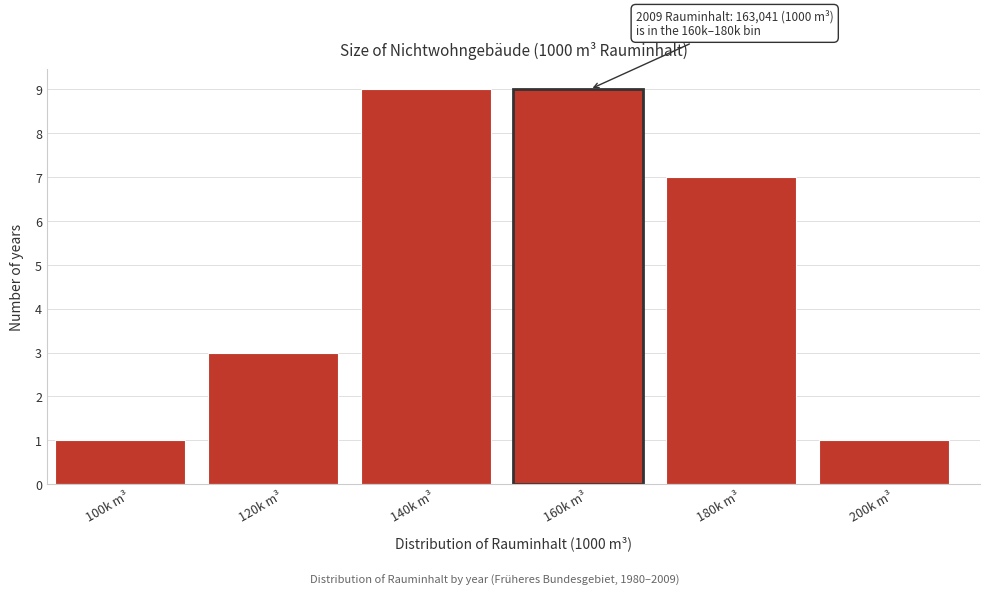

Reading right to left, extract all data points from this chart.

1	7	9	9	3	1